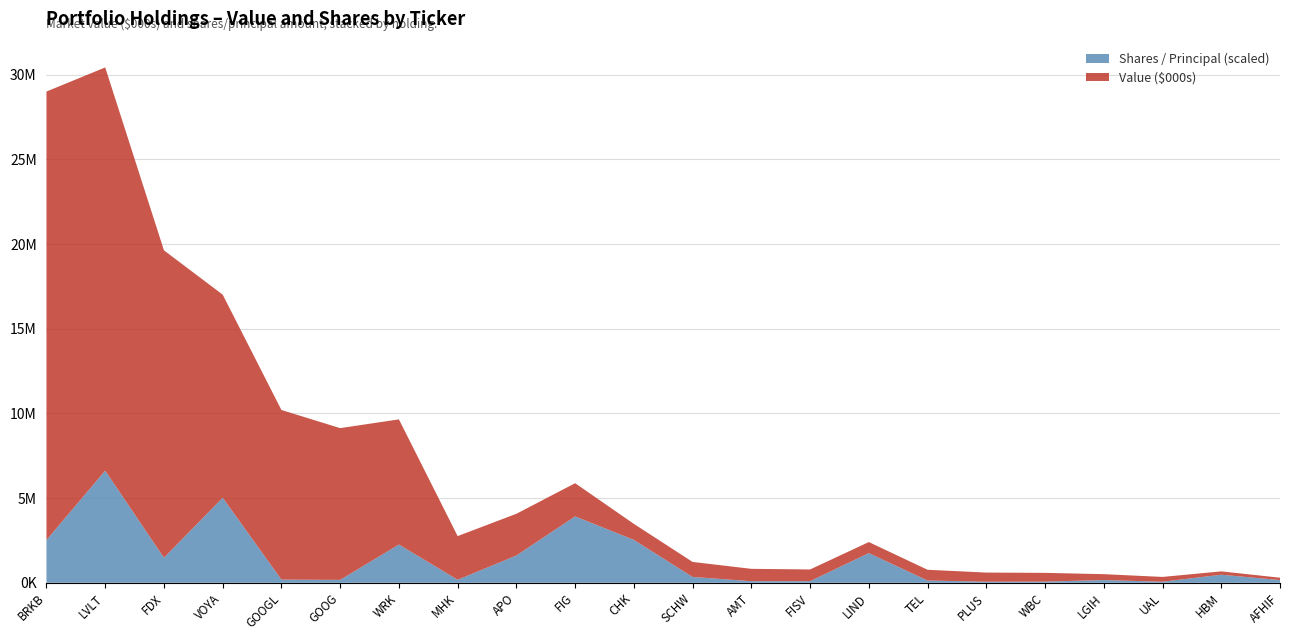

Reading left to right, what are all the values shown in this chart?

Value ($000s): 26483000	23813000	18153000	11991000	10017000	8962000	7391000	2579000	2464000	1960000	946000	886000	729000	692000	652000	634000	540000	517000	347000	283000	197000	139000
Shares / Principal: 158886	416164	93019	315890	11815	10803	142057	11236	101312	246510	159321	21720	6000	6000	110262	8500	4000	4400	10230	4000	30000	10150